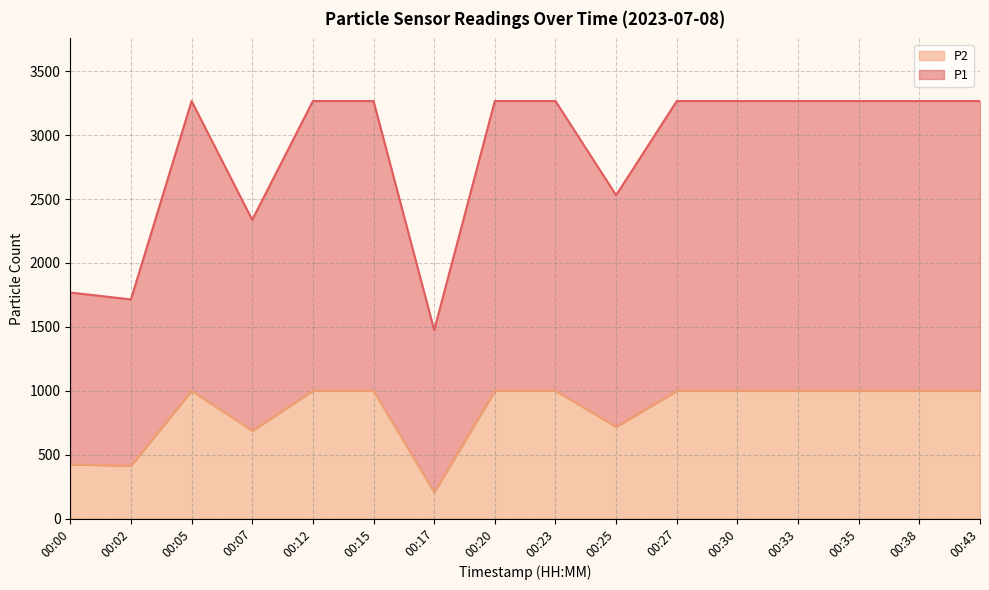

Does the chart have visible grid lines?

Yes